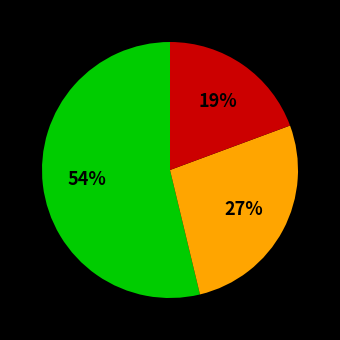

Does any single category account for the majority?

Yes